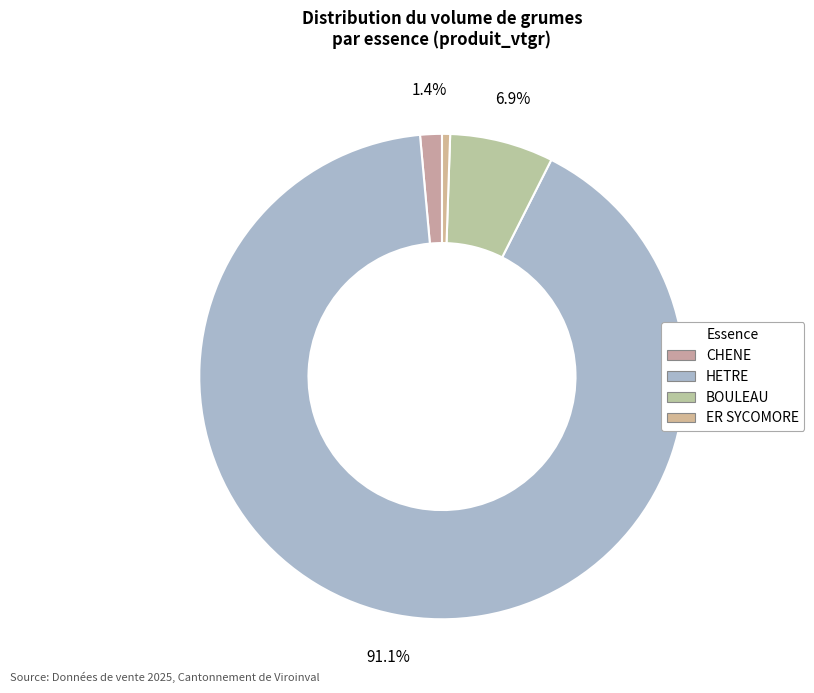

To the nearest percent, what is the combined percentage of HETRE and ER SYCOMORE?

92%